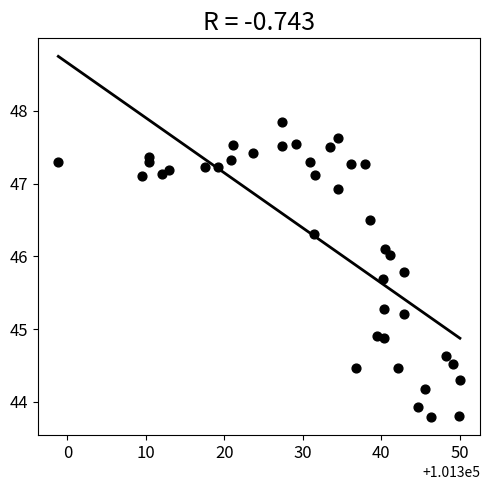

What is the range of Y values (max minus min)?

4.1